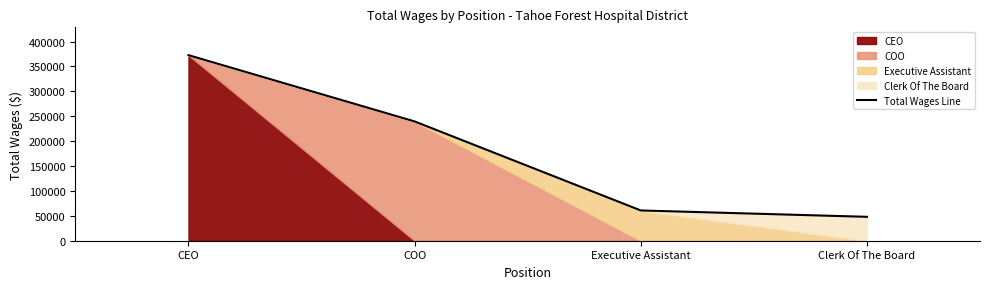

What is the difference between the maximum and second lowest values?

311954